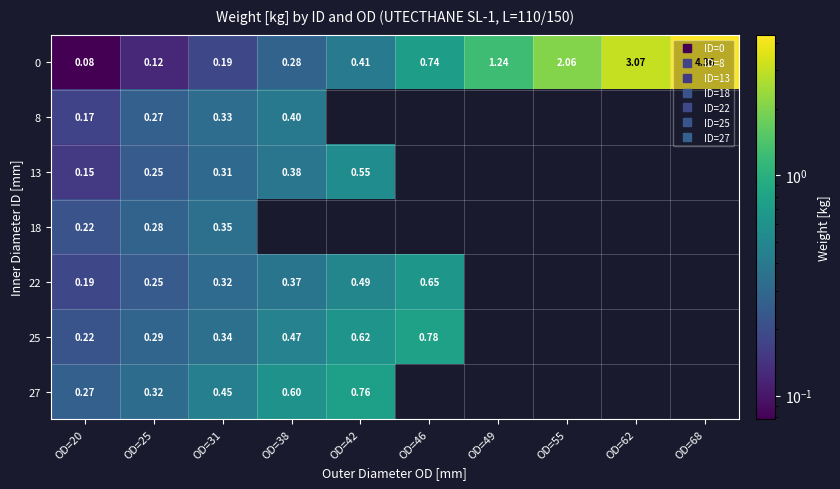

Which has a higher value, OD=68 or OD=31?

OD=68